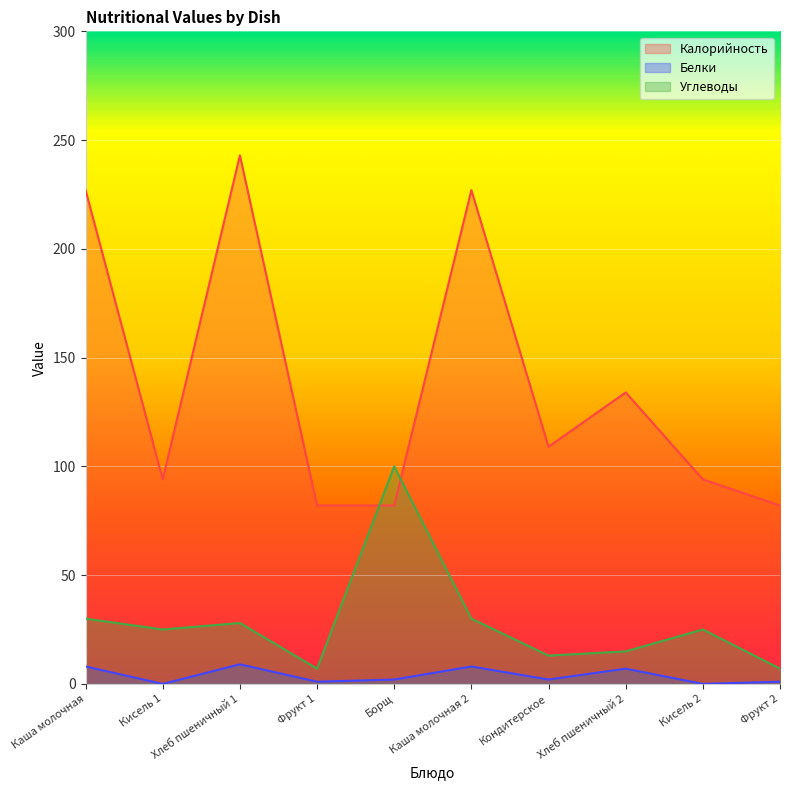

How many values in the Белки series are below 2?

4